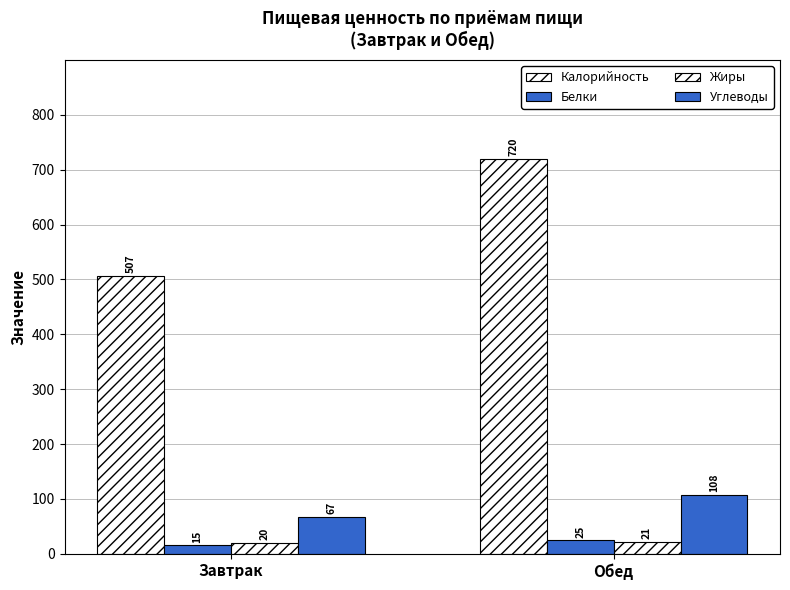

What is the value of the Жиры bar at the 1st from the left?

19.7